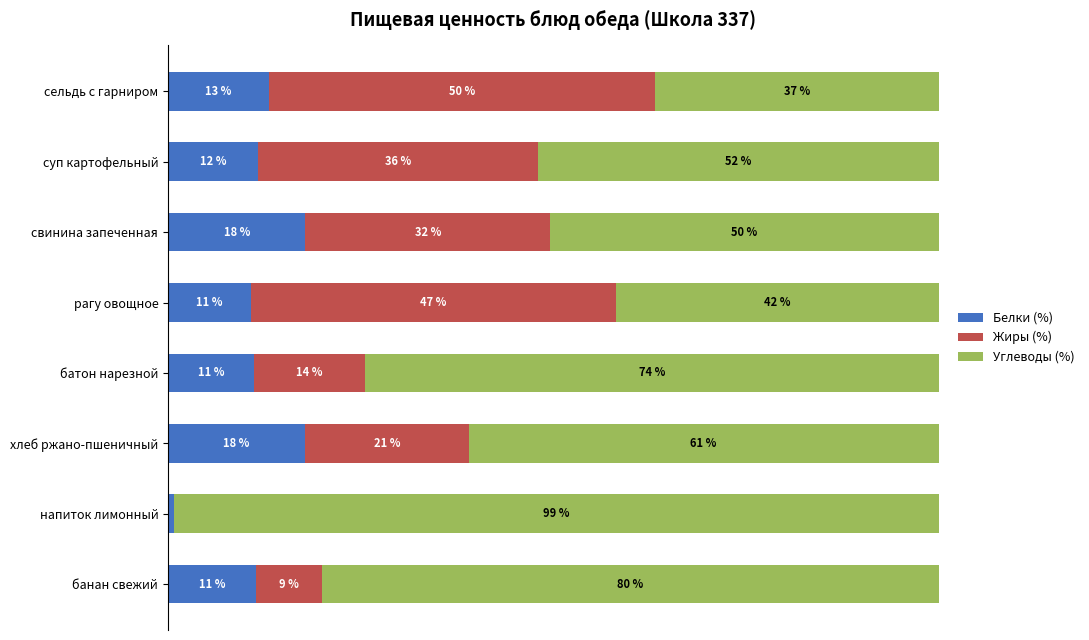

Which series has the widest spread of values?

Углеводы (%)